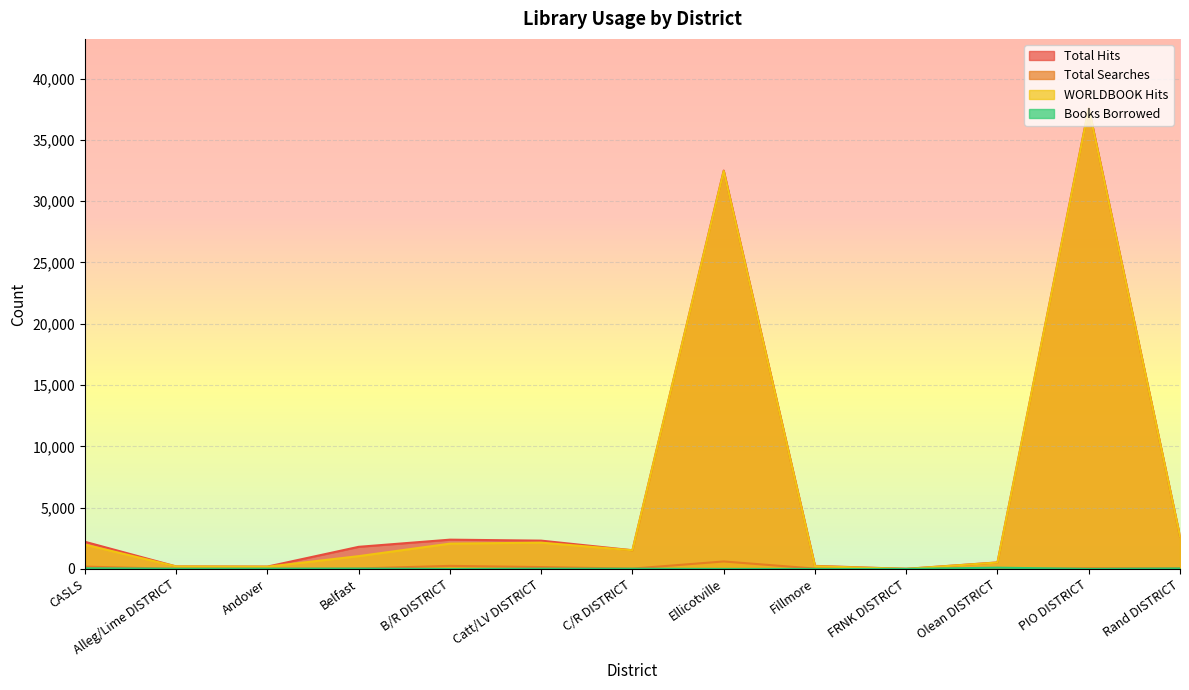

At which category is the sum across all series the highest?

PIO DISTRICT